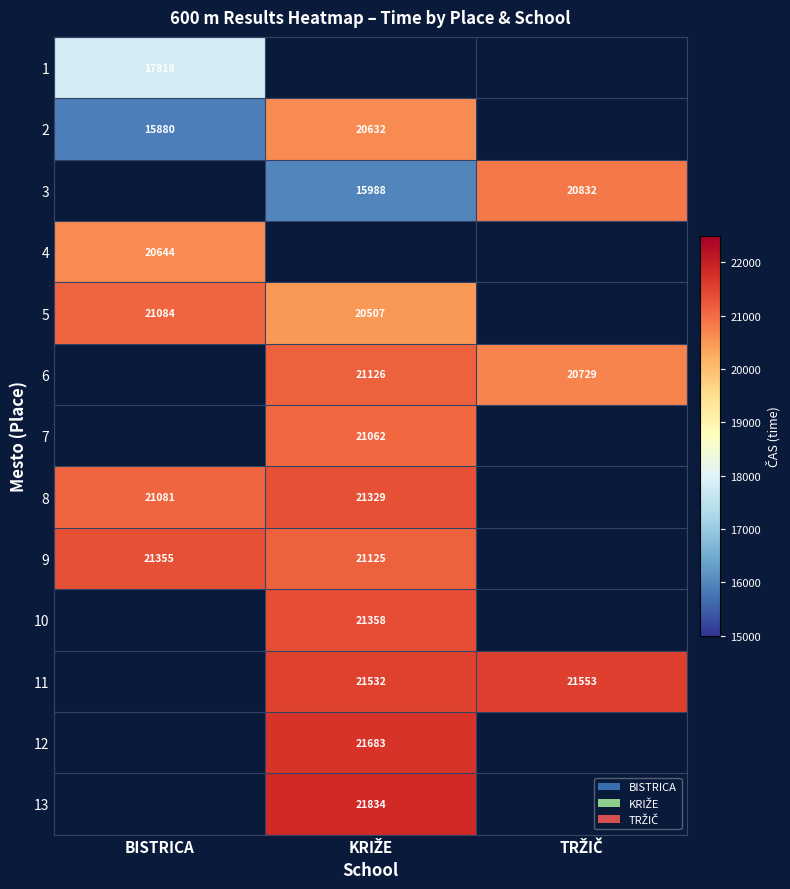

True or false: 4 has a value of 29809 at BISTRICA.

False